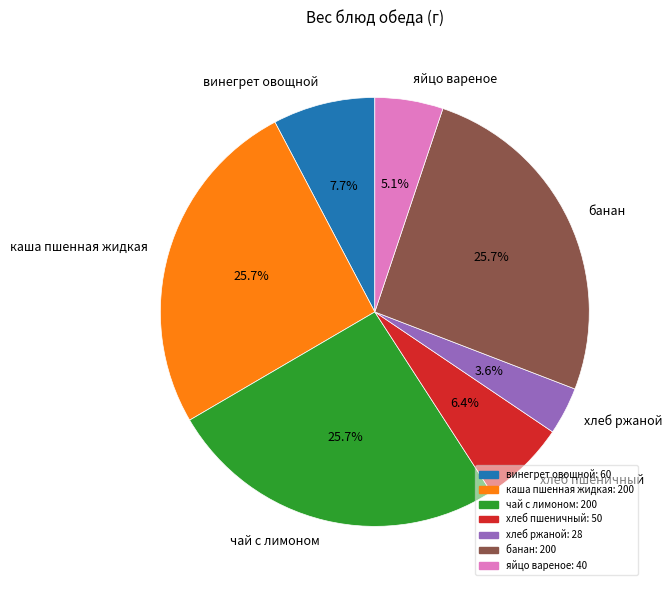

What is the ratio of the value at каша пшенная жидкая to the value at хлеб ржаной?

7.1